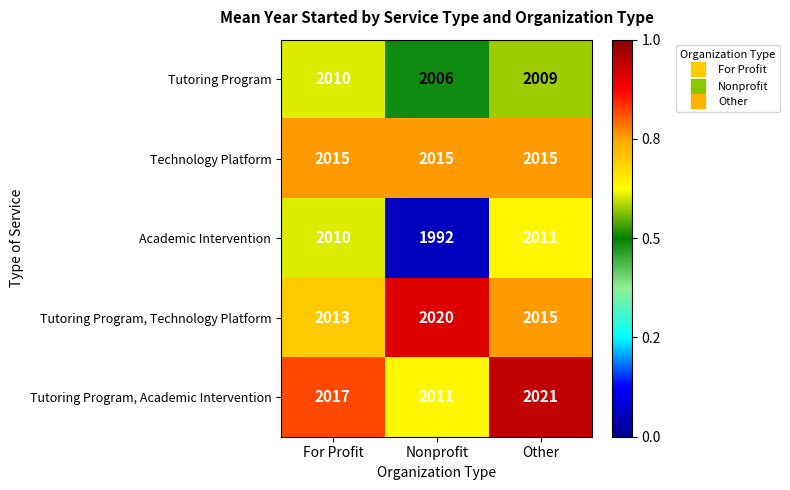

Which series has the widest spread of values?

Academic Intervention